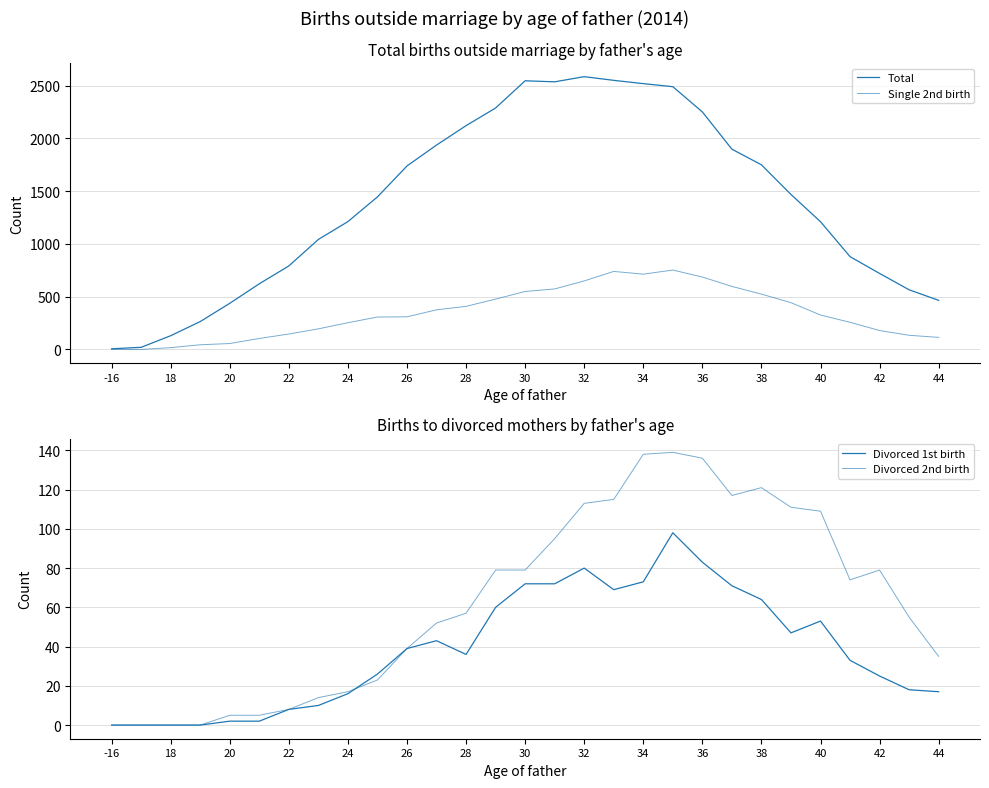

Reading right to left, transcribe all the data shown in this chart.

Total: 465	565	720	879	1210	1468	1749	1897	2250	2489	2518	2549	2584	2535	2545	2287	2120	1936	1738	1445	1211	1042	791	622	437	264	130	20	6
Single 2nd birth: 114	134	179	257	326	443	524	597	686	752	713	739	649	573	549	477	408	375	309	307	253	195	146	104	56	44	17	0	0
Divorced 1st birth: 17	18	25	33	53	47	64	71	83	98	73	69	80	72	72	60	36	43	39	26	16	10	8	2	2	0	0	0	0
Divorced 2nd birth: 35	55	79	74	109	111	121	117	136	139	138	115	113	95	79	79	57	52	39	23	17	14	8	5	5	0	0	0	0